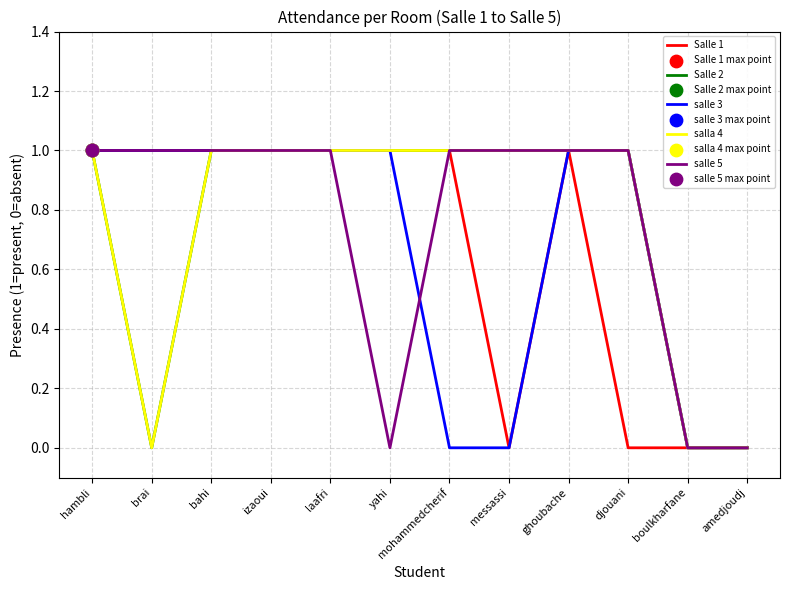

Does the chart have visible grid lines?

Yes